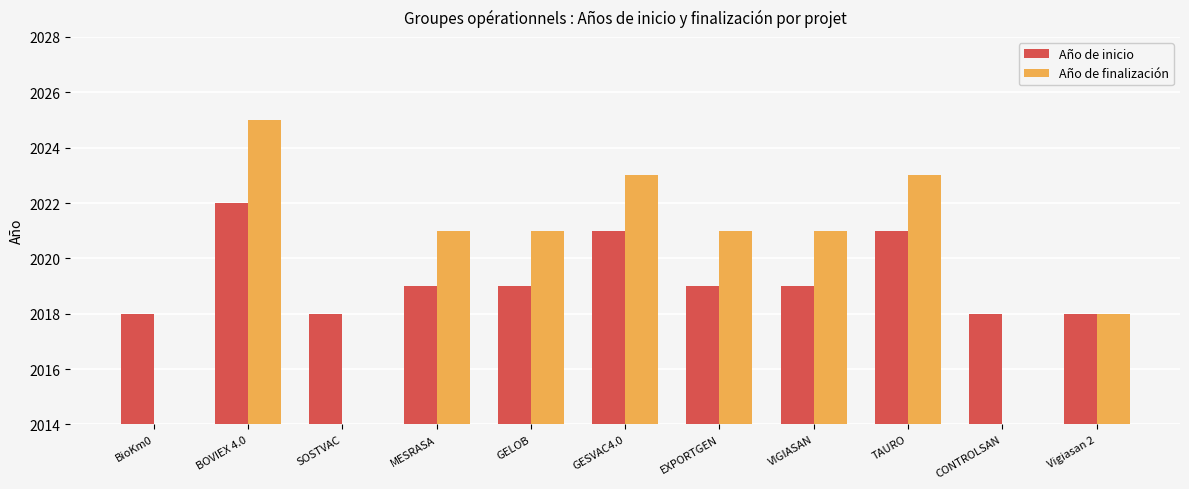

What is the average value of the Año de inicio series?

2019